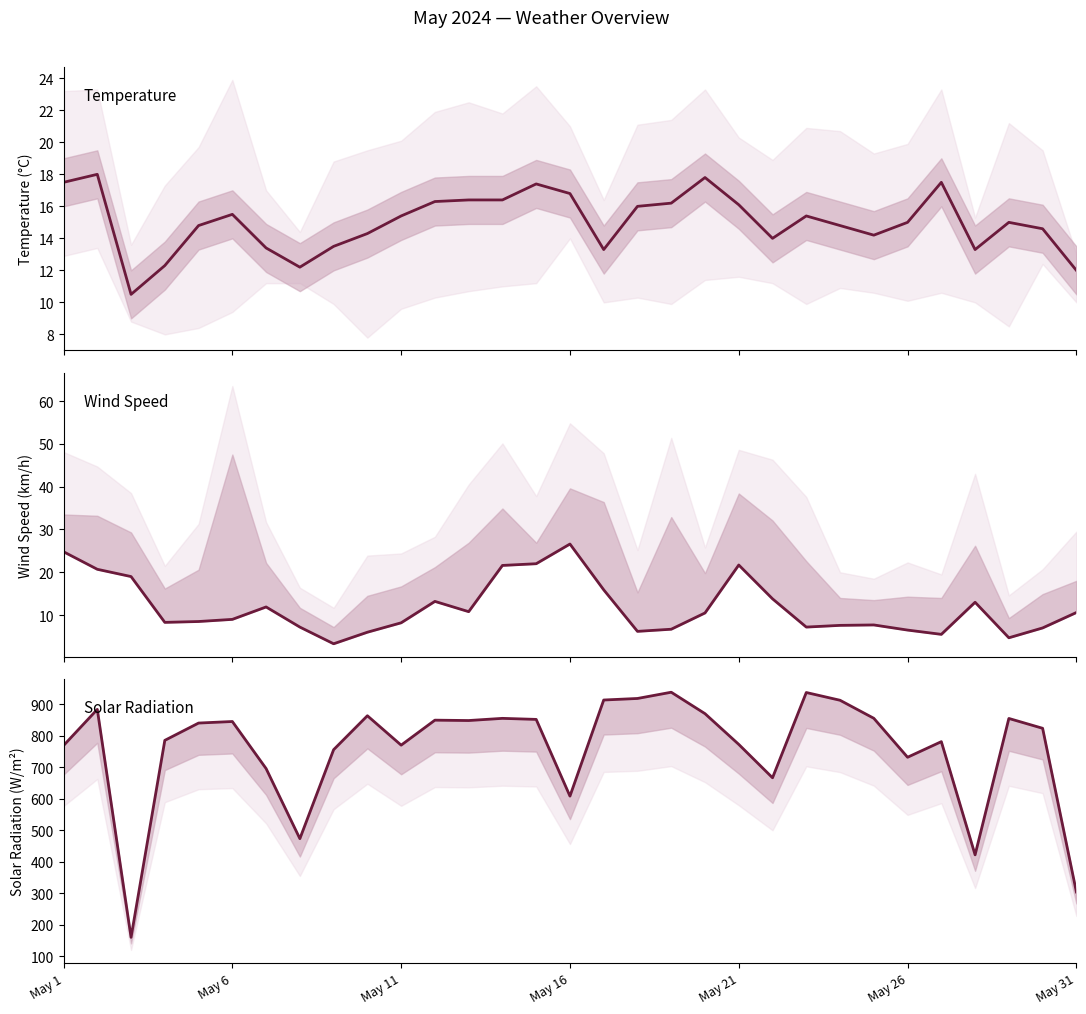

The value of Solar Radiation (MAX W/m²) at 12 is 1106.3. True or false?

False